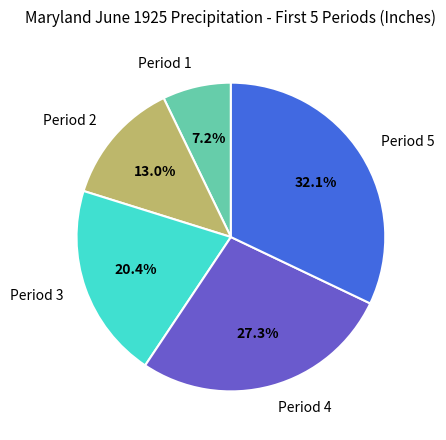

What is the total percentage of Period 1 and Period 4?

34.5%